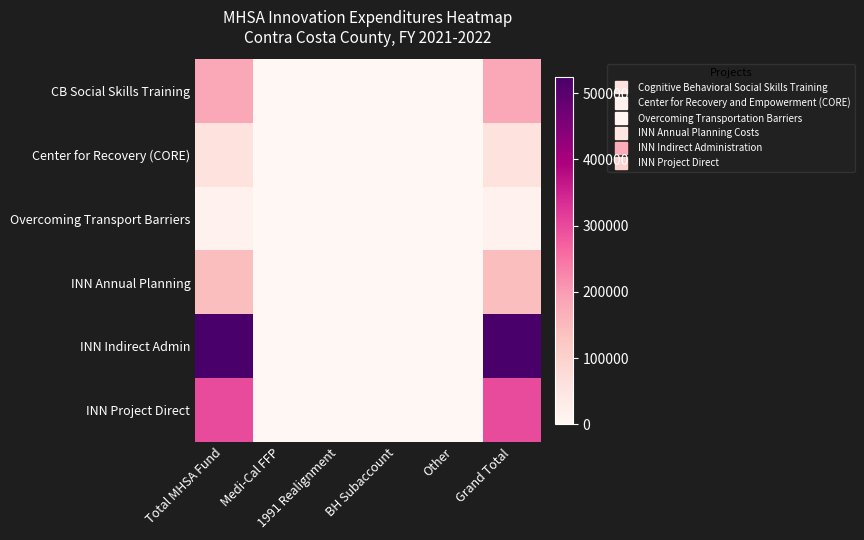

Which category has the highest value across all series?

Total MHSA Fund